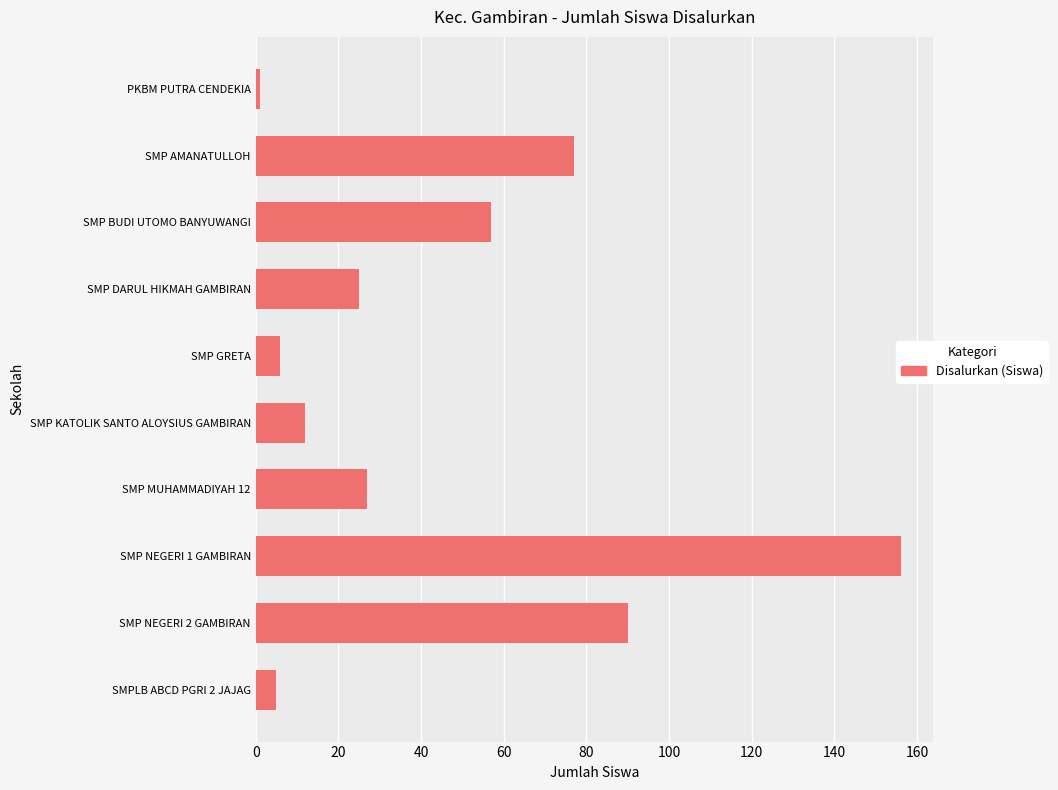

At which category does the chart reach its minimum across all series?

PKBM PUTRA CENDEKIA